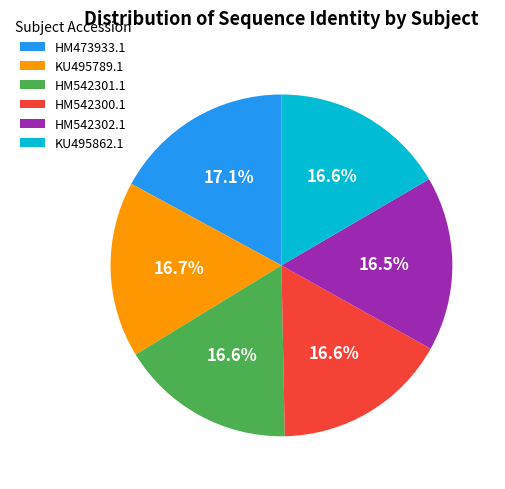

Does KU495789.1 represent more than half of the total?

No